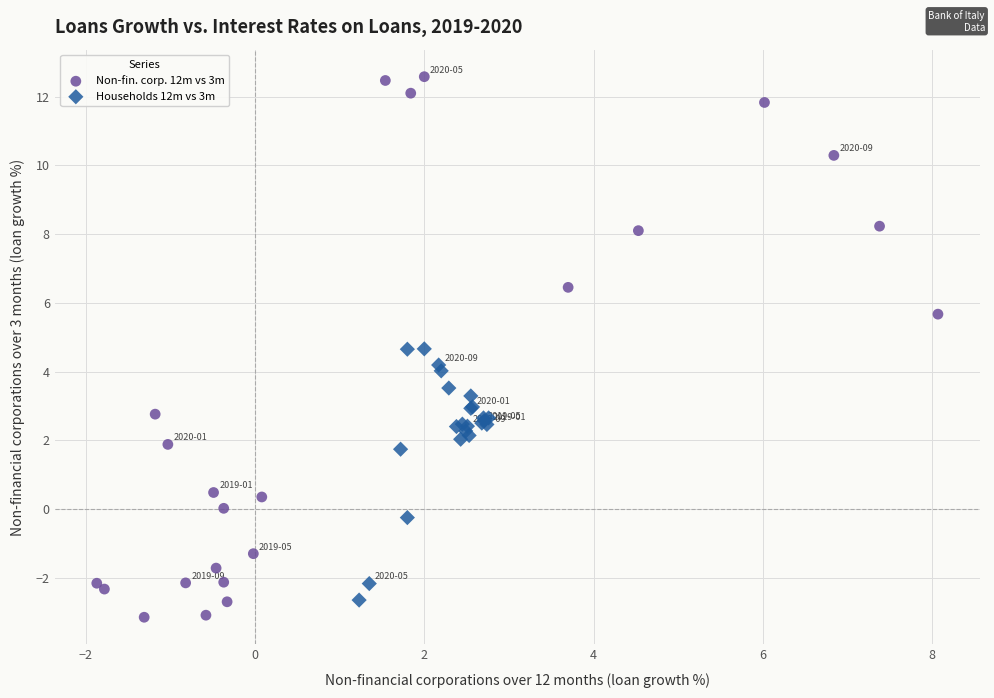

Which series has the largest Y range (max minus min)?

Non-fin. corp. 12m vs 3m